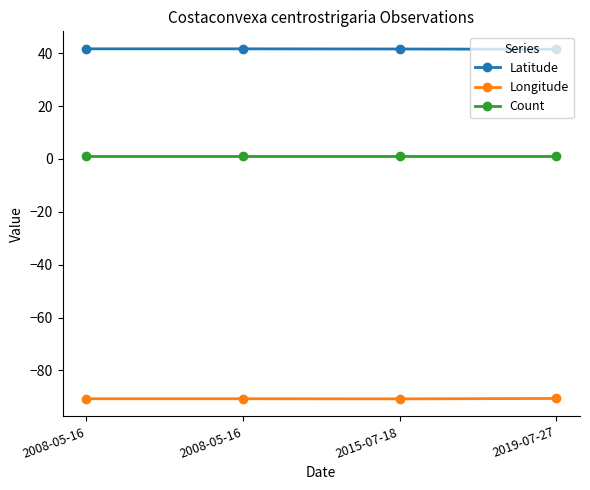

How many categories are shown in the chart?

4